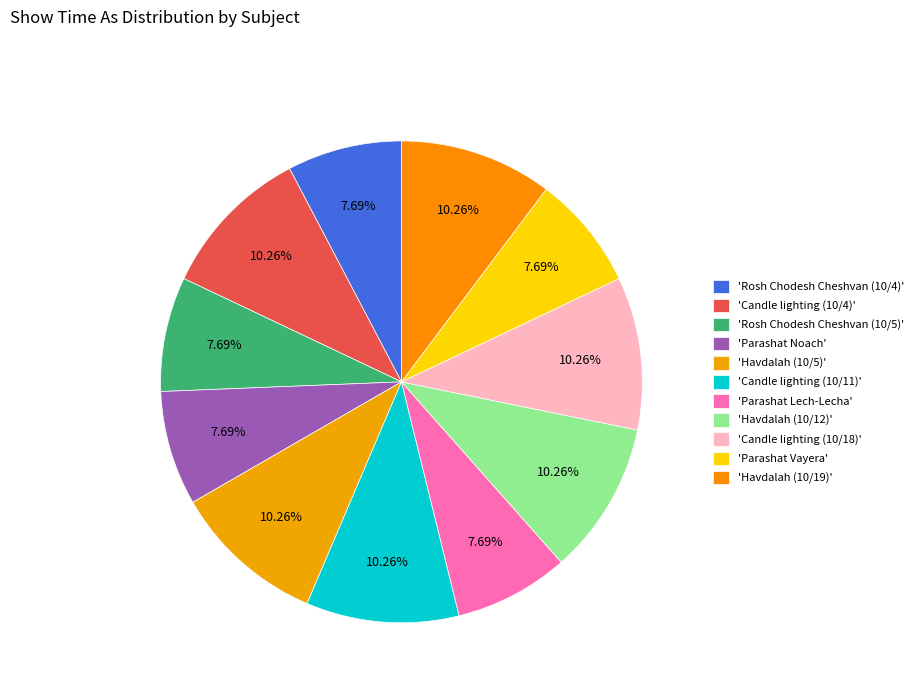

How many slices are in this pie chart?

11